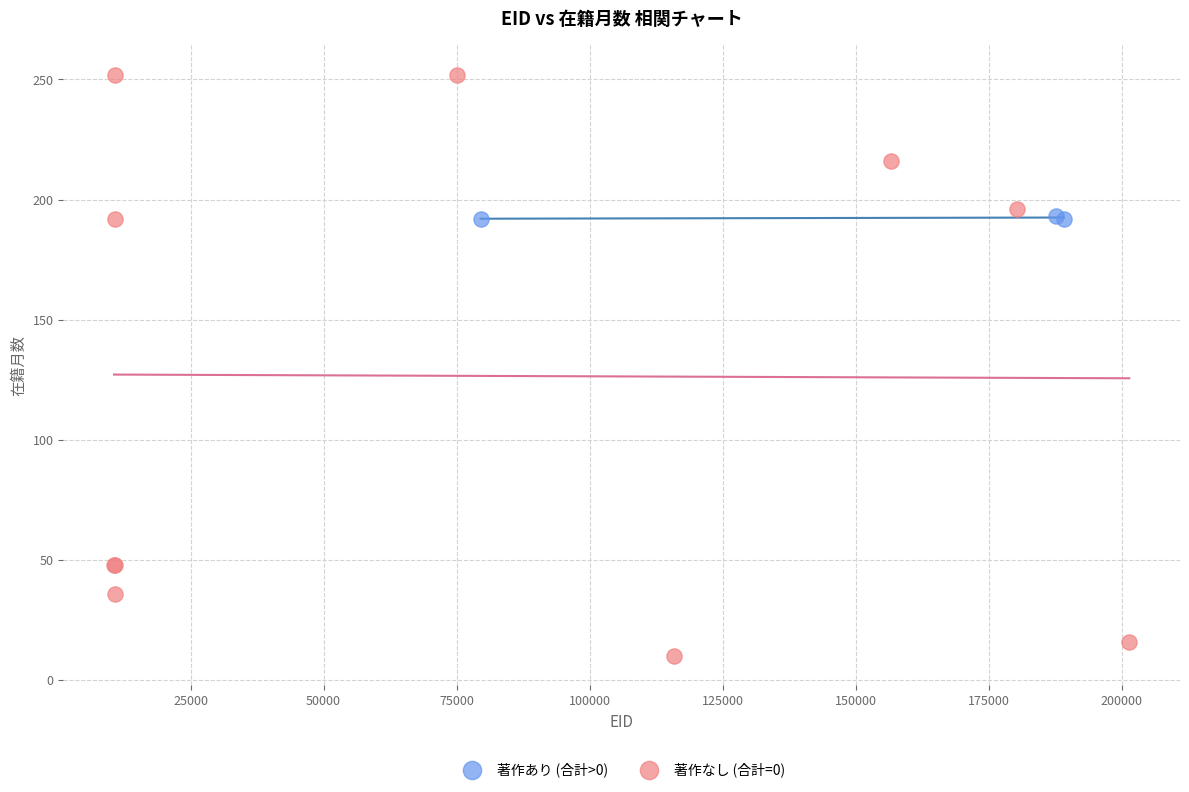

Which series contains the highest Y value?

著作なし (合計=0)